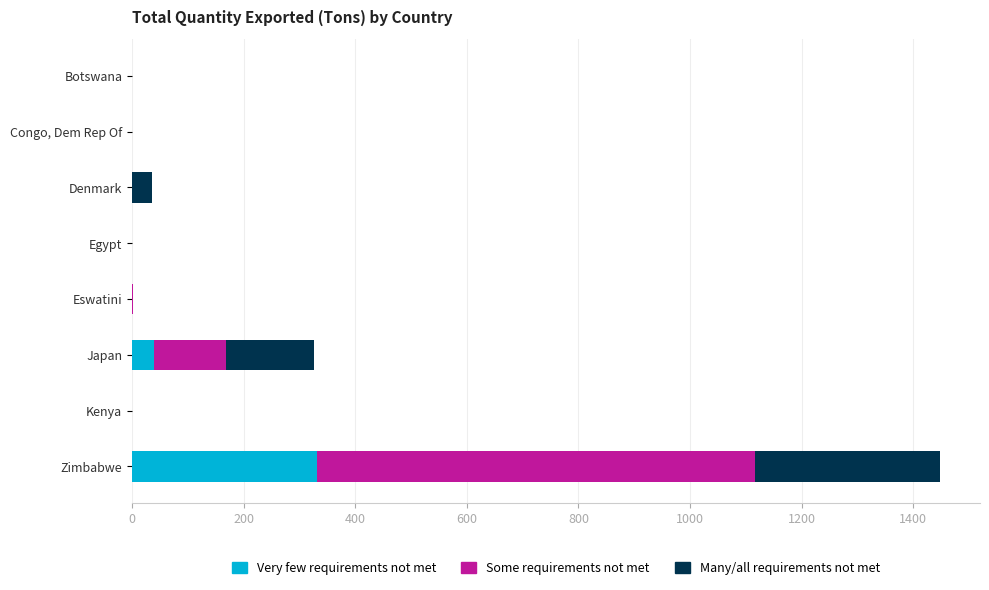

At which category is the sum across all series the highest?

Zimbabwe